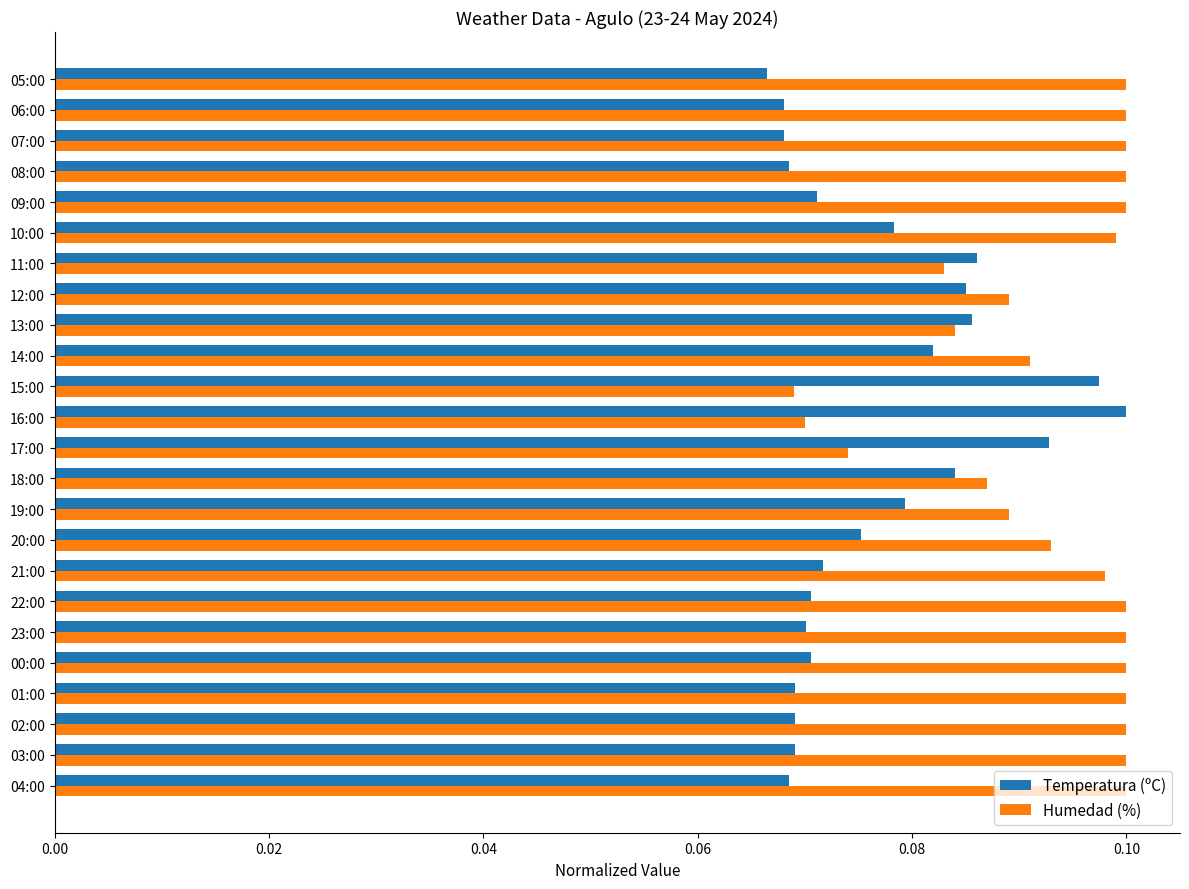

How many Temperatura (ºC) values are between 0 and 1?

24